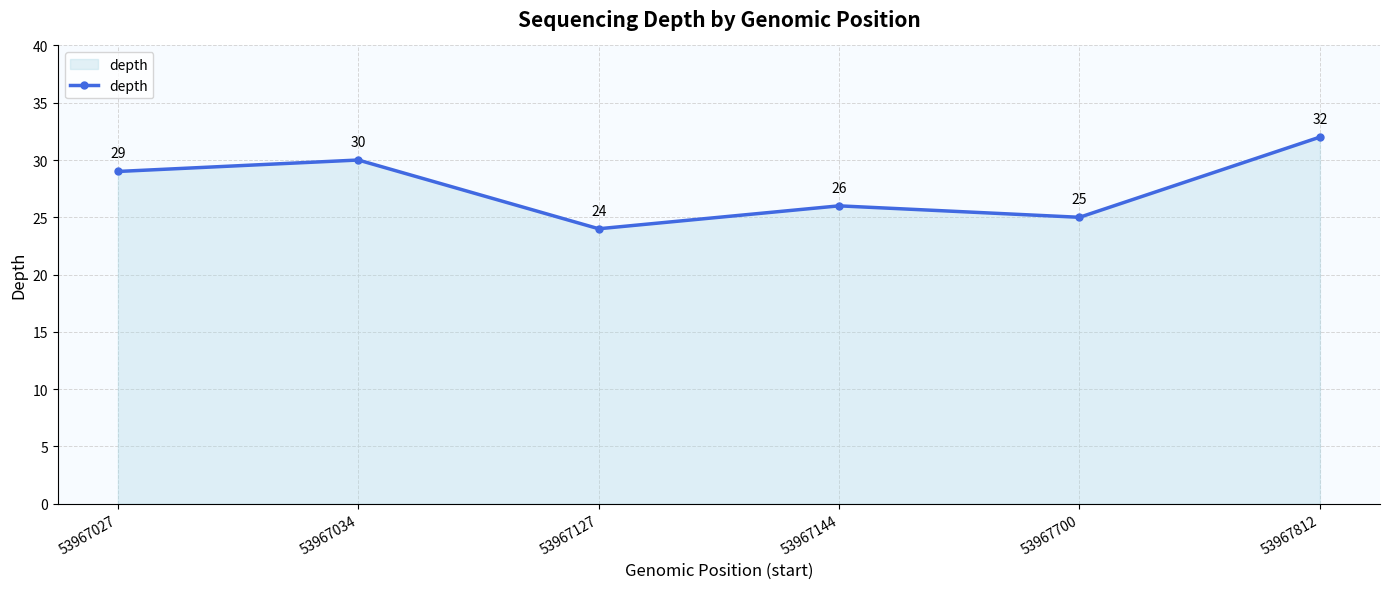

Between 53967127 and 53967144, which is larger?

53967144